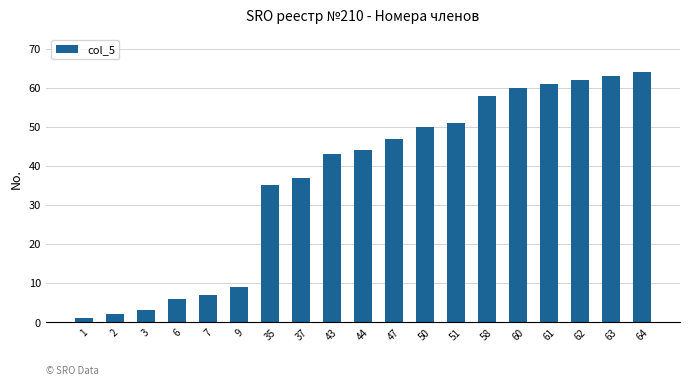

What is the average value?

37